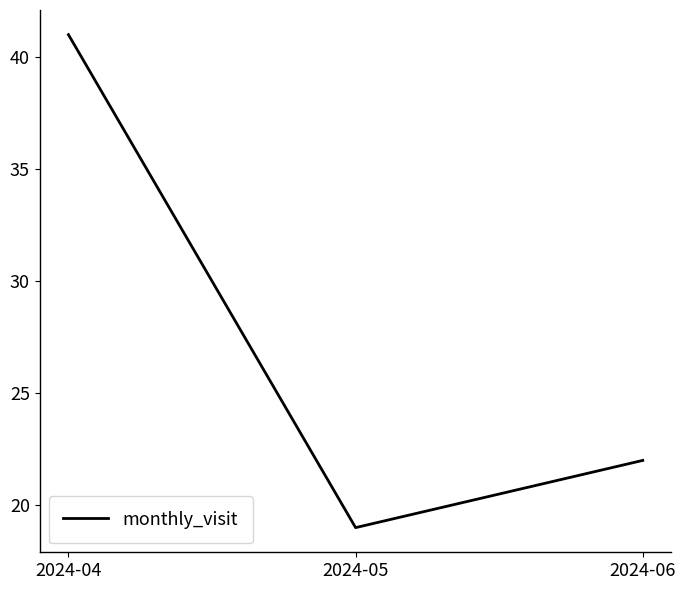

Count the number of data series in this chart.

1